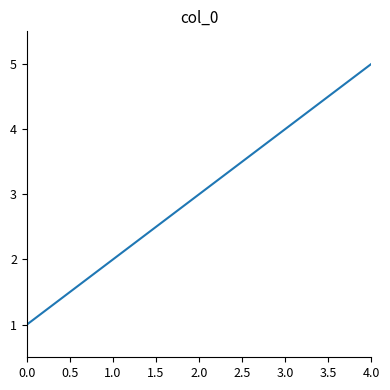

True or false: the data has more than 2 interior local peaks.

False